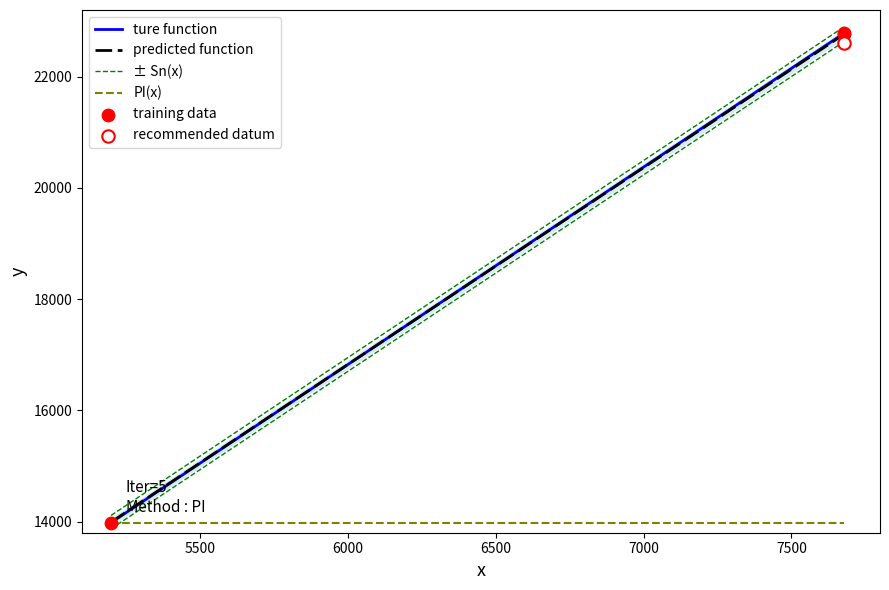

What is the ratio of the value at 7677 to the value at 5198?

1.6